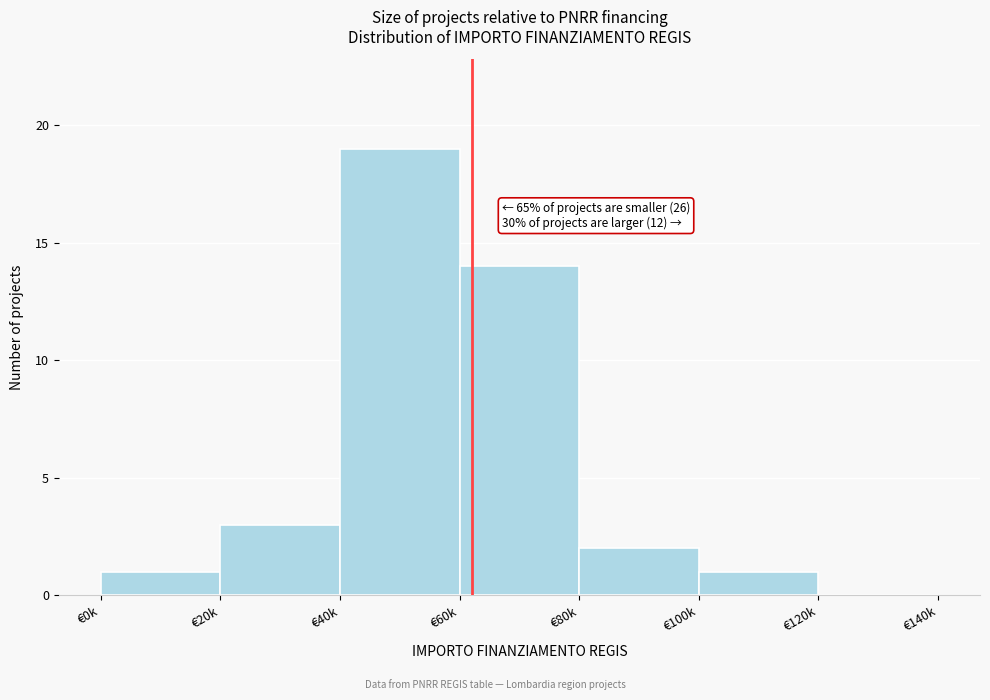

Reading left to right, extract all data points from this chart.

€0k=1	€20k=3	€40k=19	€60k=14	€80k=2	€100k=1	€120k=0